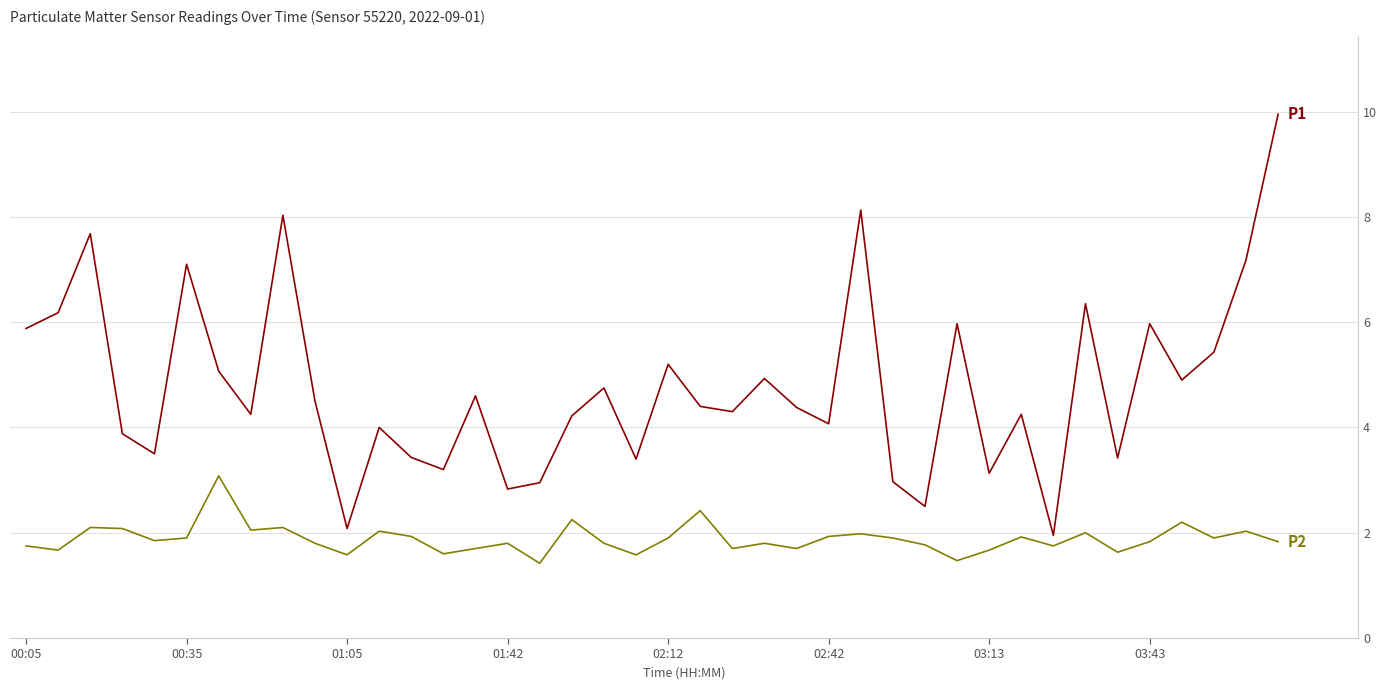

What is the smallest value displayed?

1.4